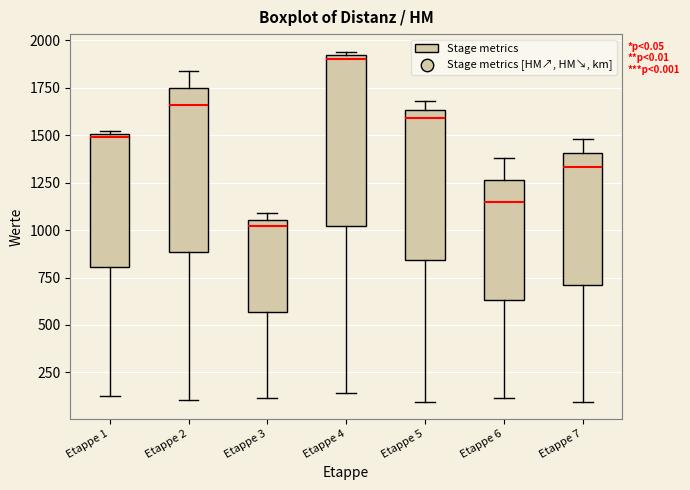

Which box's median line is the lowest?

Etappe 3